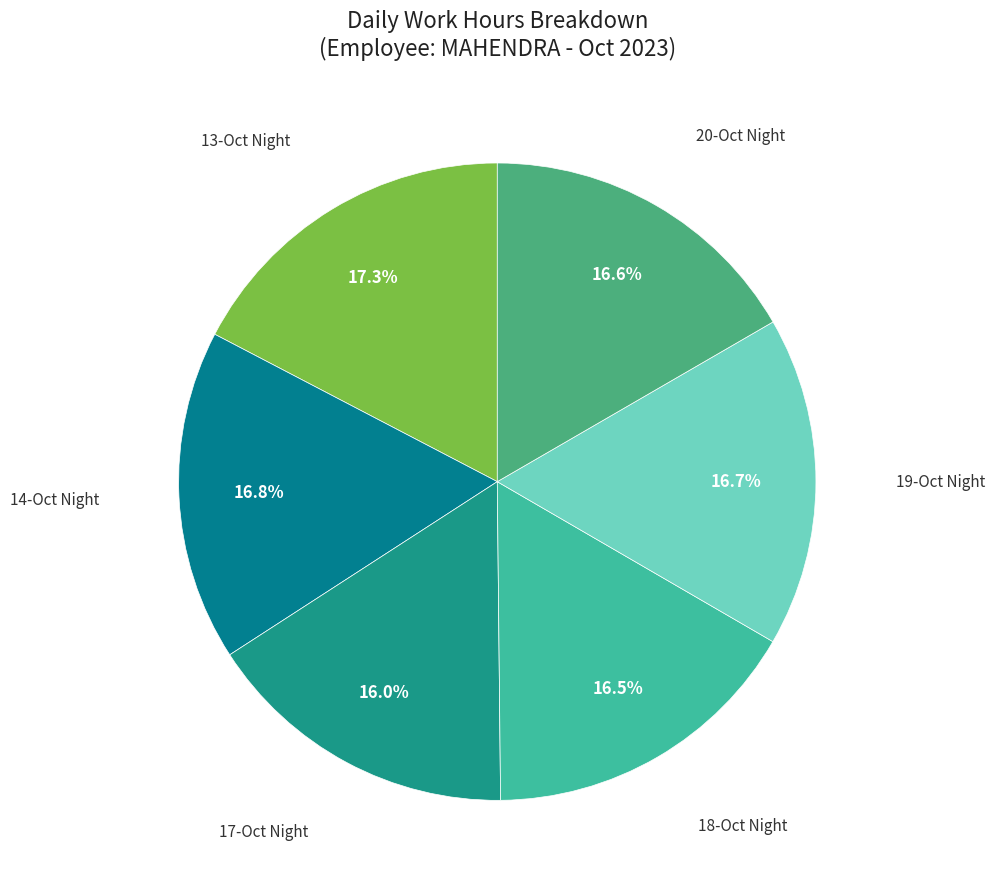

To the nearest percent, what is the difference between the largest and smallest slice percentages?

1%